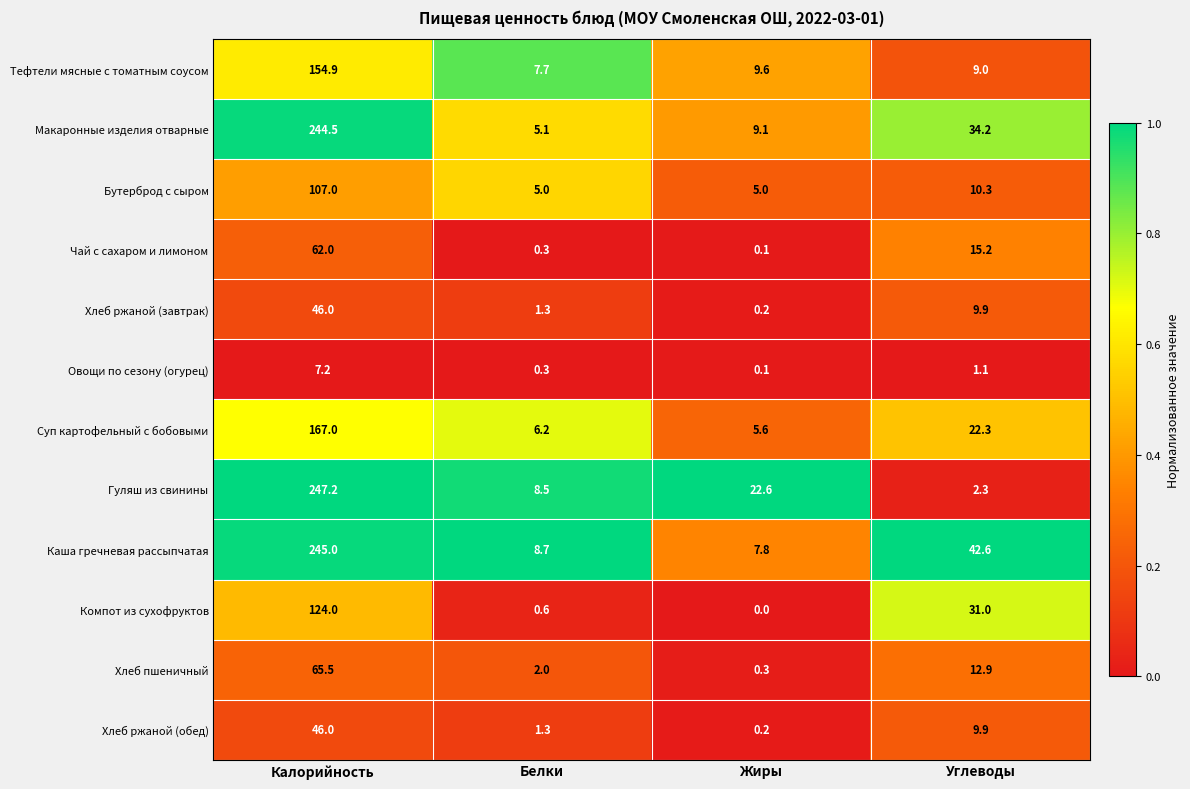

What is the total value across all series at Жиры?

60.6